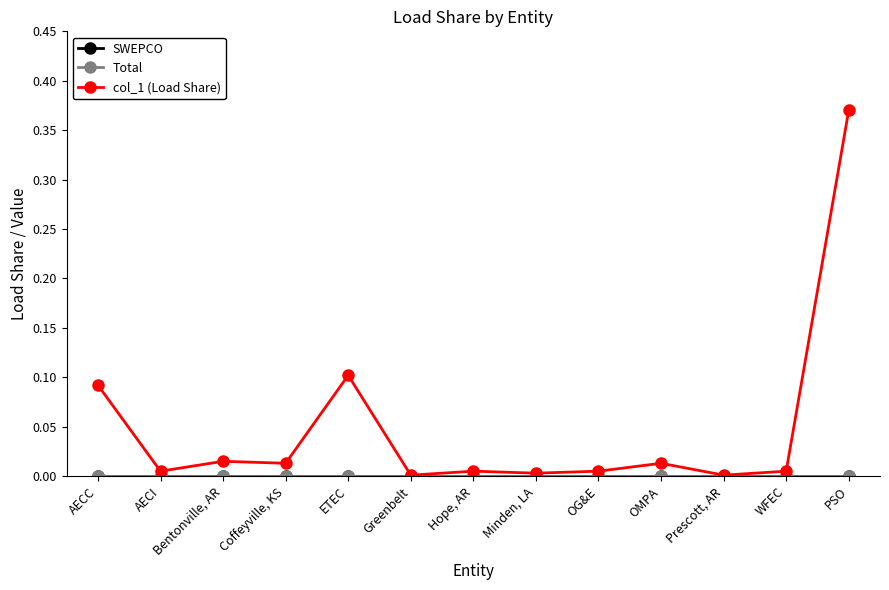

What is the label of the 5th point from the left?

ETEC